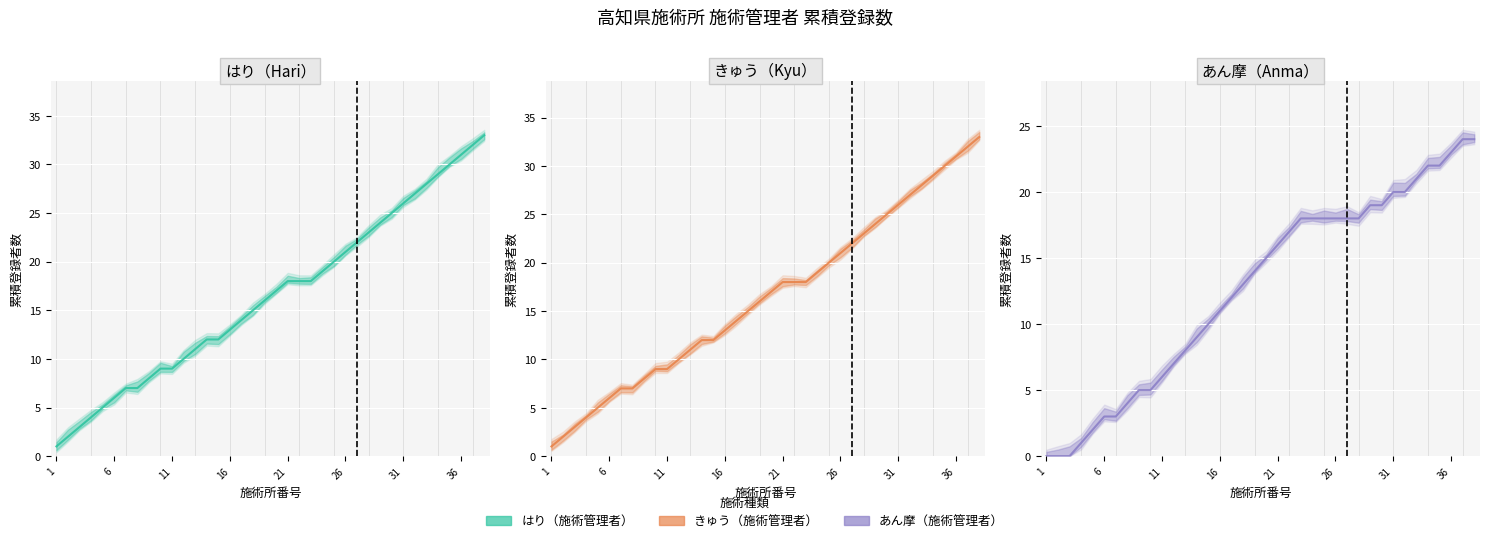

Which series has the widest spread of values?

はり（施術管理者）